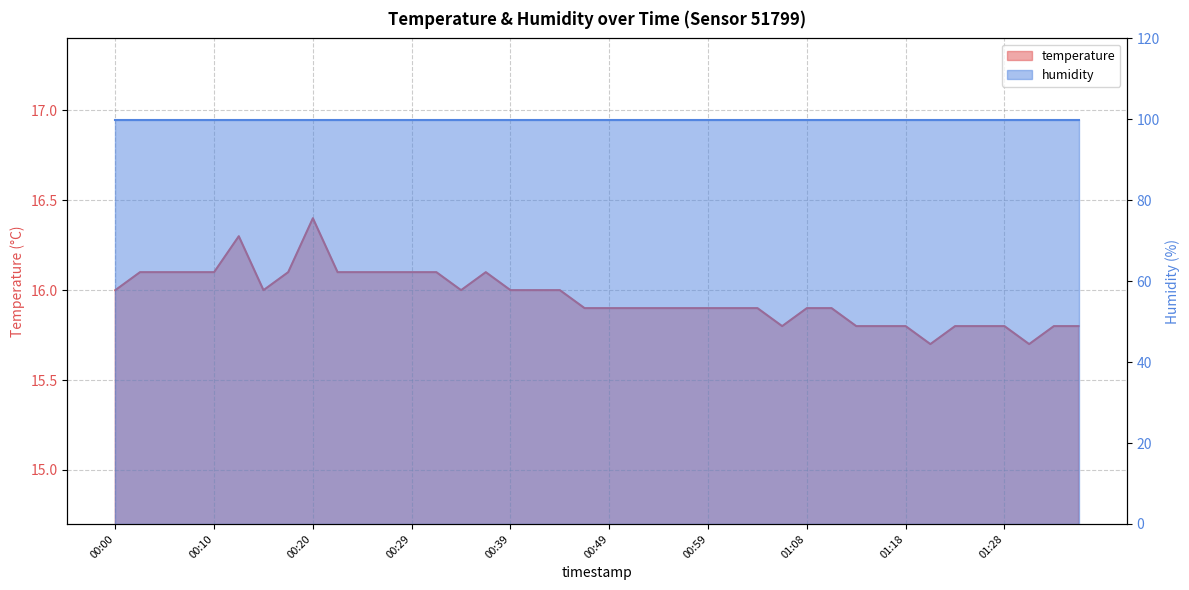

True or false: the data shows 22.4 at 01:25.

False